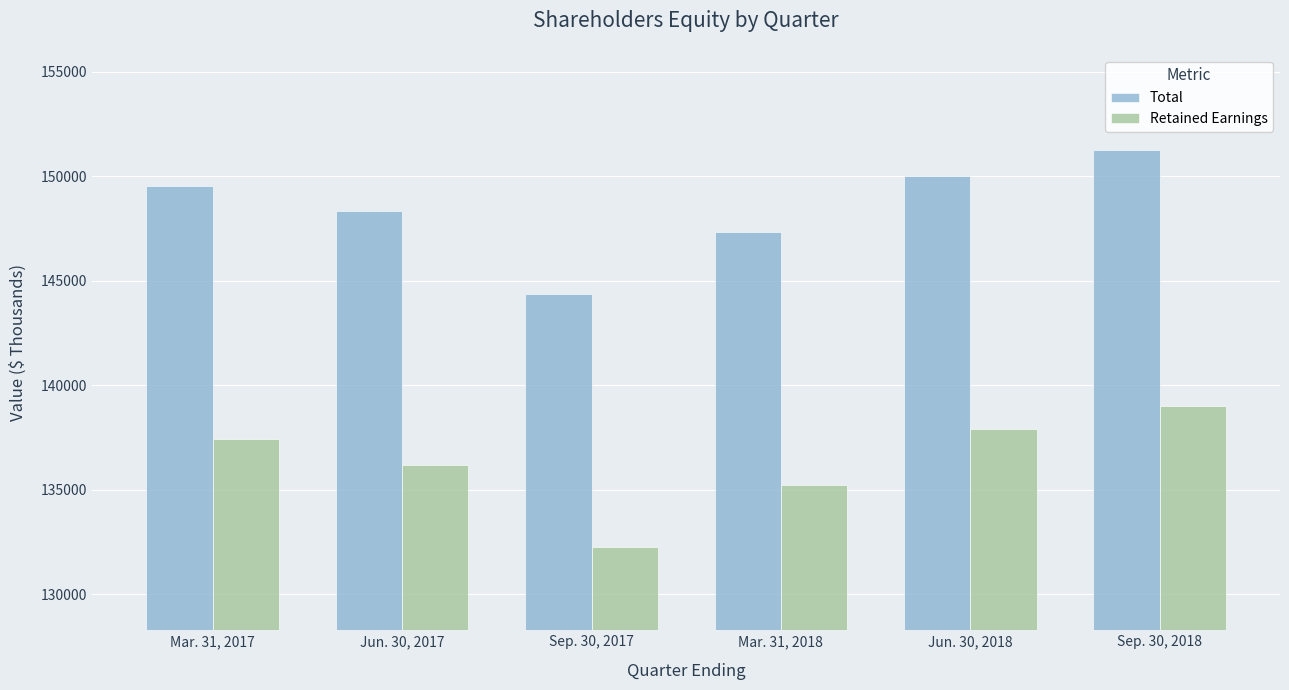

Rank the series by their maximum value, from lowest to highest.

Retained Earnings, Total